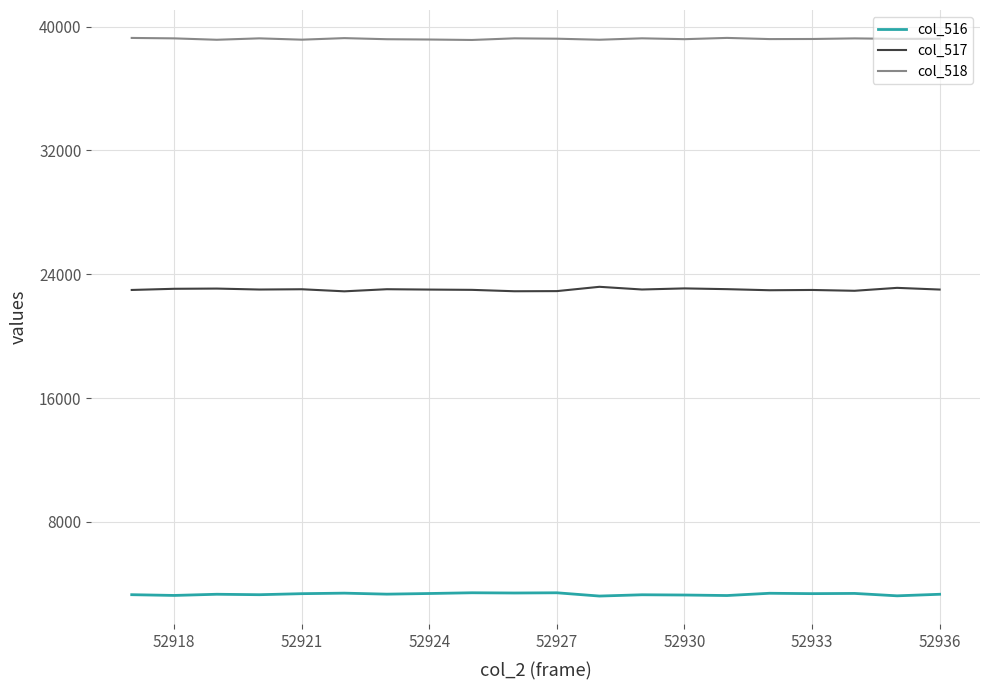

True or false: col_518 and col_517 intersect in this chart.

False